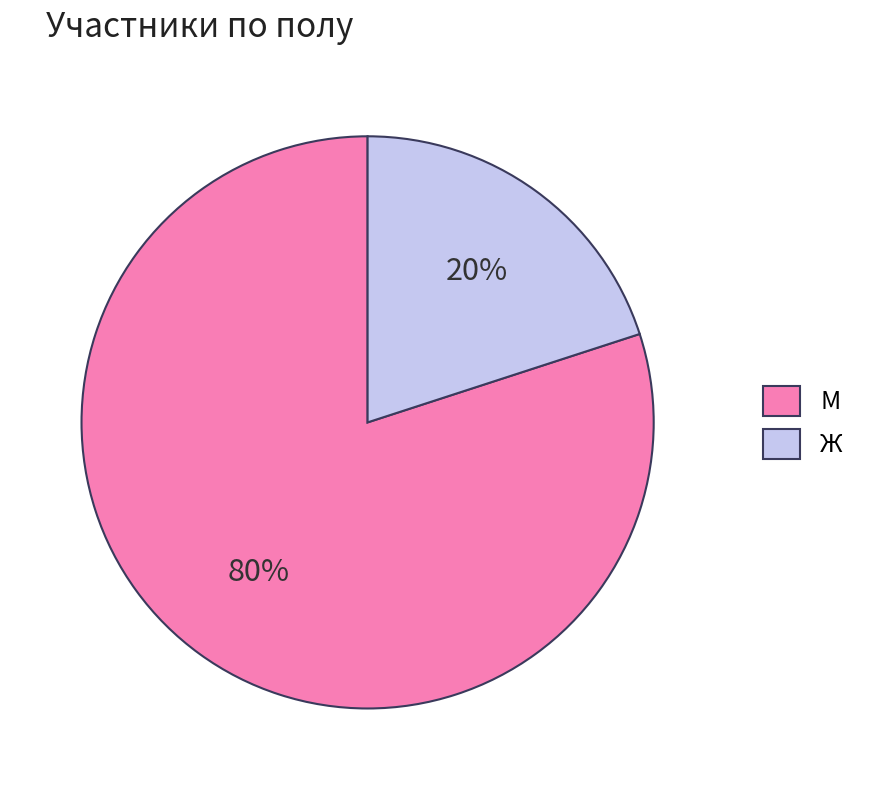

To the nearest percent, what is the difference between the largest and smallest slice percentages?

60%